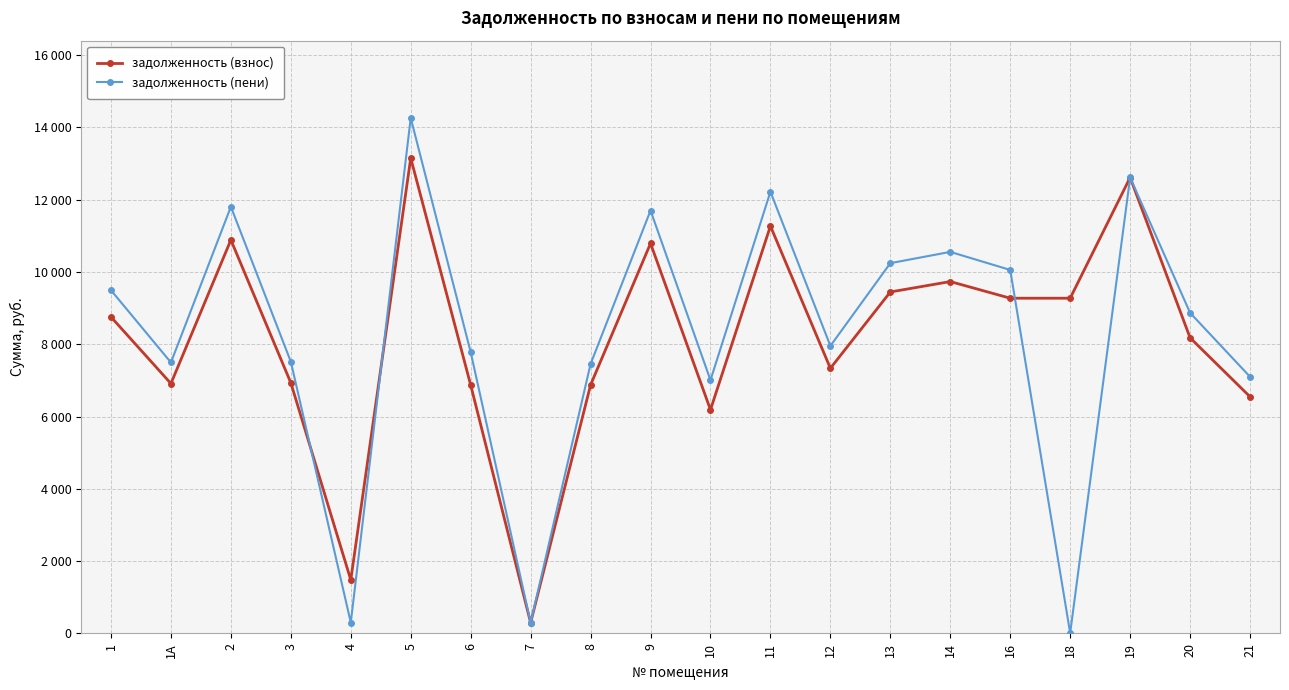

Between 18 and 7, which is larger?

18